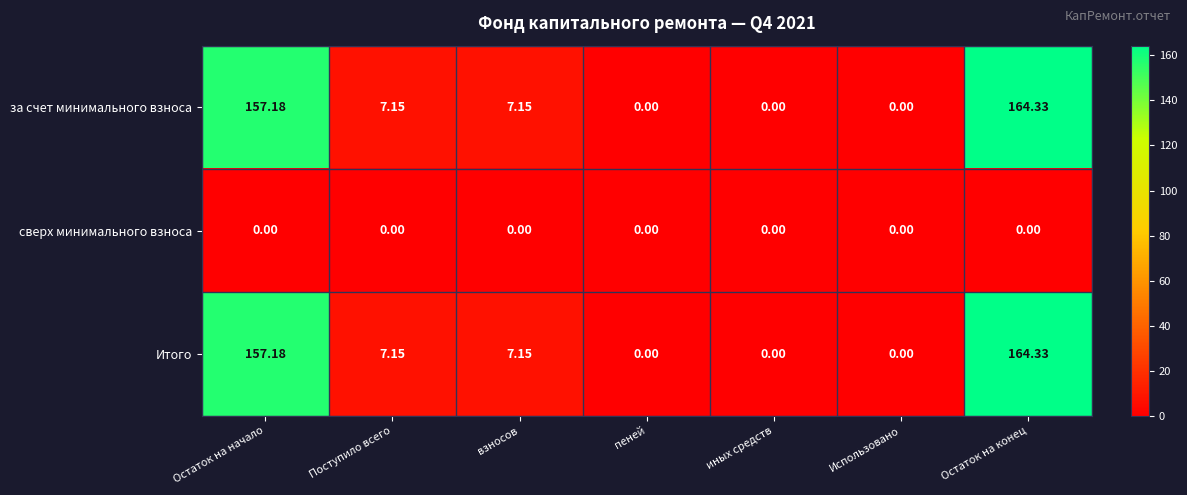

How many categories are shown in the chart?

7